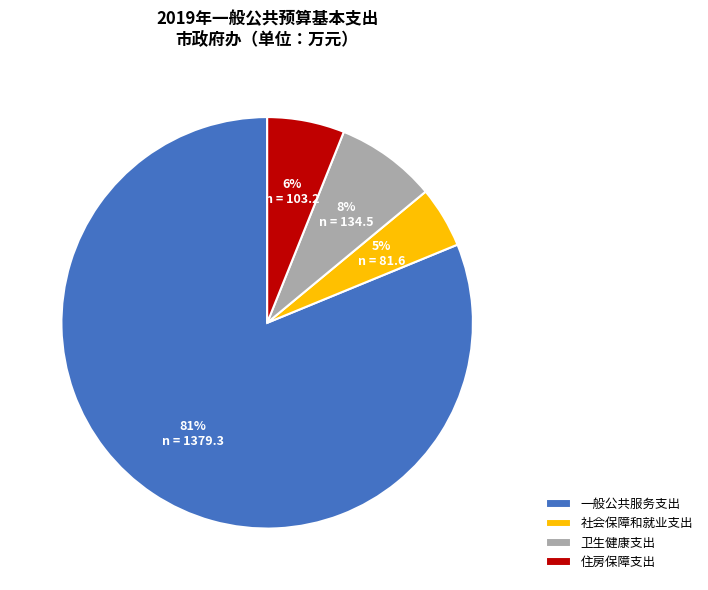

What is the ratio of the value at 社会保障和就业支出 to the value at 卫生健康支出?

0.6